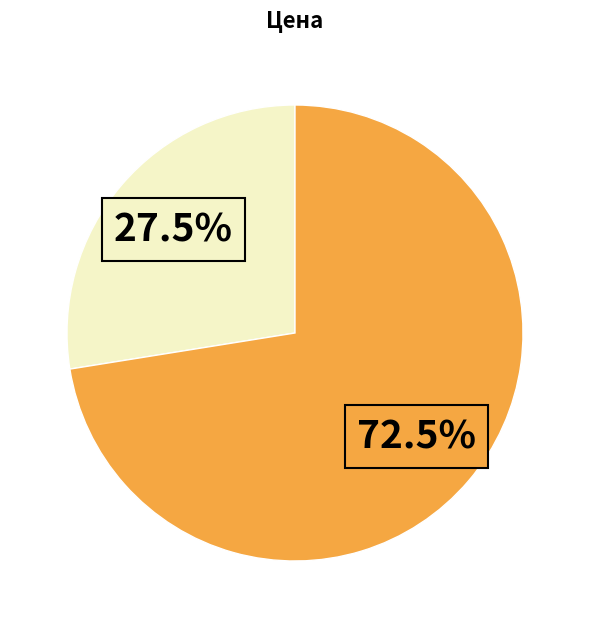

How many segments does this pie chart have?

2